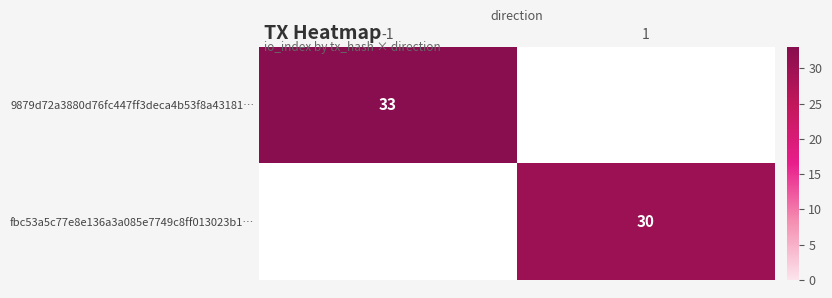

True or false: 9879d72a3880d76fc447ff3deca4b53f8a43181… has a value of 33 at -1.

True